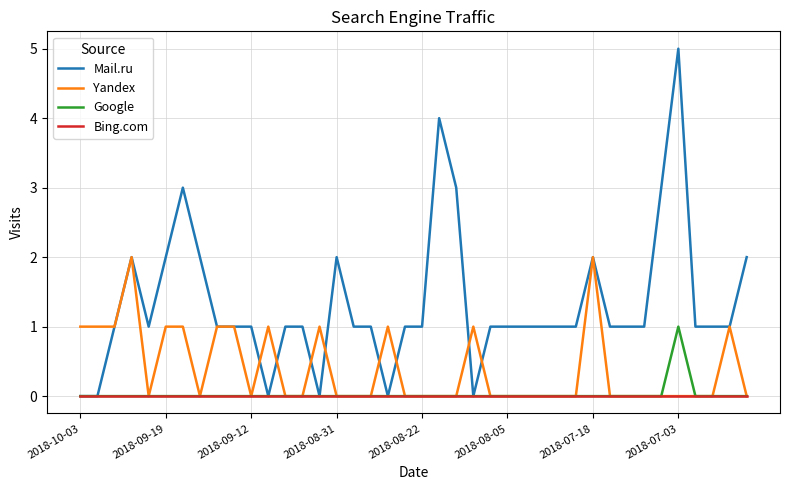

List the series in order of their peak value, lowest first.

Bing.com, Google, Yandex, Mail.ru